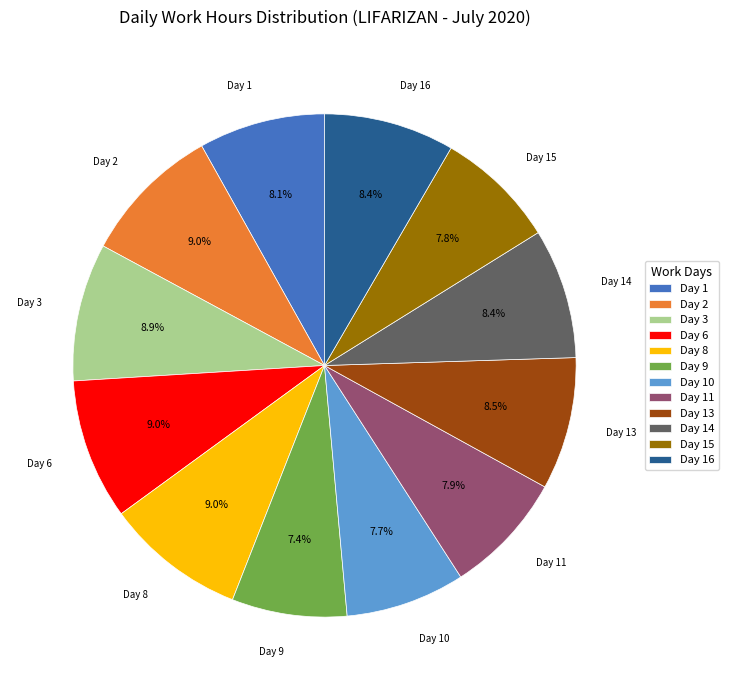

How many slices are in this pie chart?

12